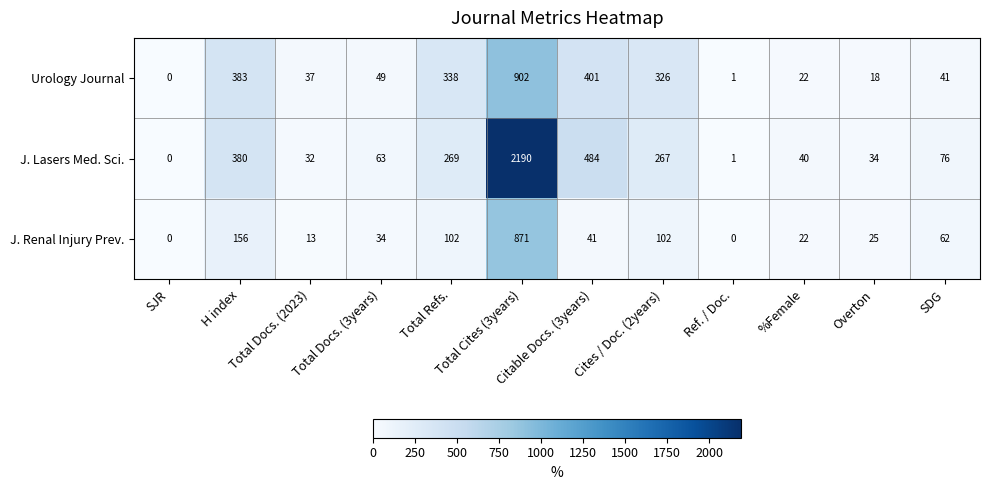

Rank the series by their maximum value, from highest to lowest.

J. Lasers Med. Sci., Urology Journal, J. Renal Injury Prev.